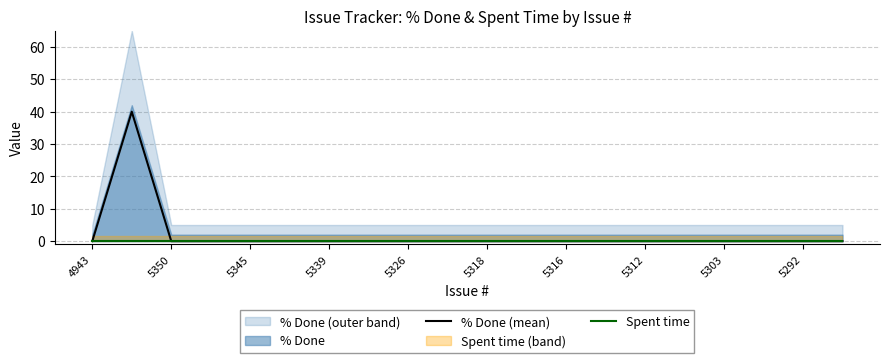

Which label corresponds to the smallest value in the chart?

4943